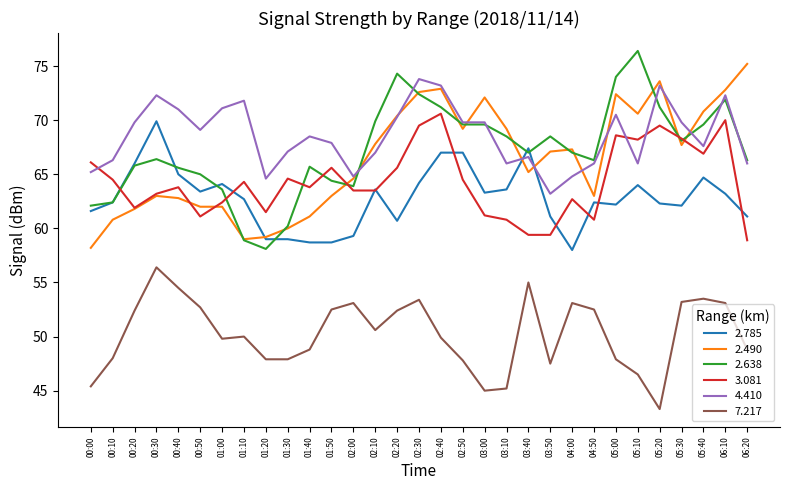

What are all the series names shown in the legend?

2.785, 2.490, 2.638, 3.081, 4.410, 7.217